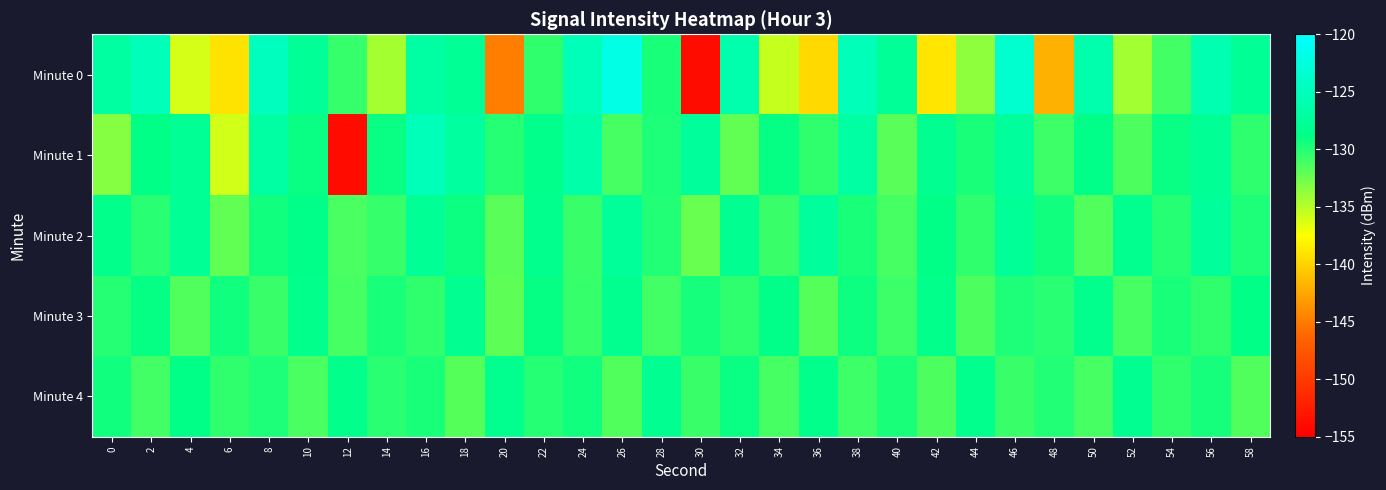

Reading right to left, extract all data points from this chart.

Minute 0: 58=-127.9	56=-125.8	54=-131.0	52=-134.3	50=-126.0	48=-141.9	46=-123.6	44=-133.6	42=-138.9	40=-127.7	38=-125.1	36=-139.6	34=-135.5	32=-126.0	30=-153.9	28=-129.7	26=-122.0	24=-125.3	22=-130.5	20=-144.8	18=-127.8	16=-126.8	14=-134.4	12=-130.6	10=-127.7	8=-124.7	6=-139.1	4=-136.1	2=-125.1	0=-126.9
Minute 1: 58=-130.3	56=-127.8	54=-129.1	52=-131.4	50=-128.7	48=-130.9	46=-127.3	44=-129.6	42=-128.2	40=-131.8	38=-126.7	36=-130.5	34=-128.9	32=-132.1	30=-127.4	28=-129.8	26=-131.2	24=-126.3	22=-128.5	20=-130.0	18=-127.1	16=-125.1	14=-129.1	12=-154.0	10=-129.0	8=-126.8	6=-135.9	4=-127.9	2=-128.8	0=-133.3
Minute 2: 58=-129.8	56=-127.5	54=-130.1	52=-128.3	50=-131.6	48=-129.3	46=-127.7	44=-130.4	42=-128.8	40=-131.1	38=-129.6	36=-127.3	34=-130.8	32=-128.1	30=-132.4	28=-129.9	26=-127.6	24=-130.7	22=-128.4	20=-131.8	18=-129.2	16=-127.9	14=-130.6	12=-131.3	10=-128.7	8=-129.4	6=-132.1	4=-127.8	2=-130.2	0=-128.5
Minute 3: 58=-128.8	56=-130.5	54=-129.6	52=-131.1	50=-128.4	48=-130.2	46=-129.8	44=-131.4	42=-128.5	40=-130.9	38=-129.2	36=-131.7	34=-128.7	32=-130.3	30=-129.5	28=-131.0	26=-128.3	24=-130.6	22=-129.0	20=-131.9	18=-128.2	16=-130.4	14=-129.7	12=-131.2	10=-128.6	8=-130.8	6=-129.3	4=-131.5	2=-128.9	0=-130.1
Minute 4: 58=-131.6	56=-129.5	54=-130.4	52=-128.2	50=-131.1	48=-129.9	46=-130.7	44=-128.4	42=-131.4	40=-129.7	38=-130.9	36=-128.6	34=-131.2	32=-129.1	30=-130.8	28=-128.1	26=-131.5	24=-129.4	22=-130.0	20=-128.3	18=-131.7	16=-129.6	14=-130.2	12=-128.5	10=-131.3	8=-129.8	6=-130.5	4=-128.8	2=-131.0	0=-129.3